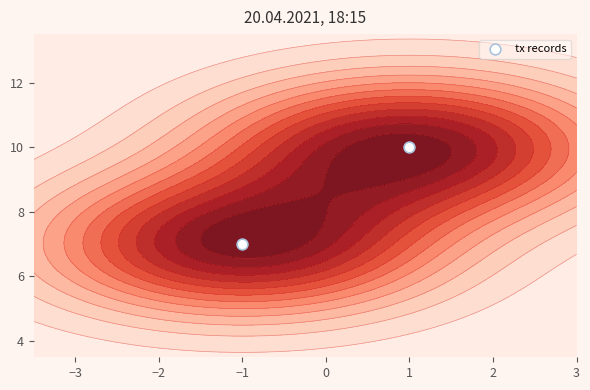

How many data points are less than 10?

1